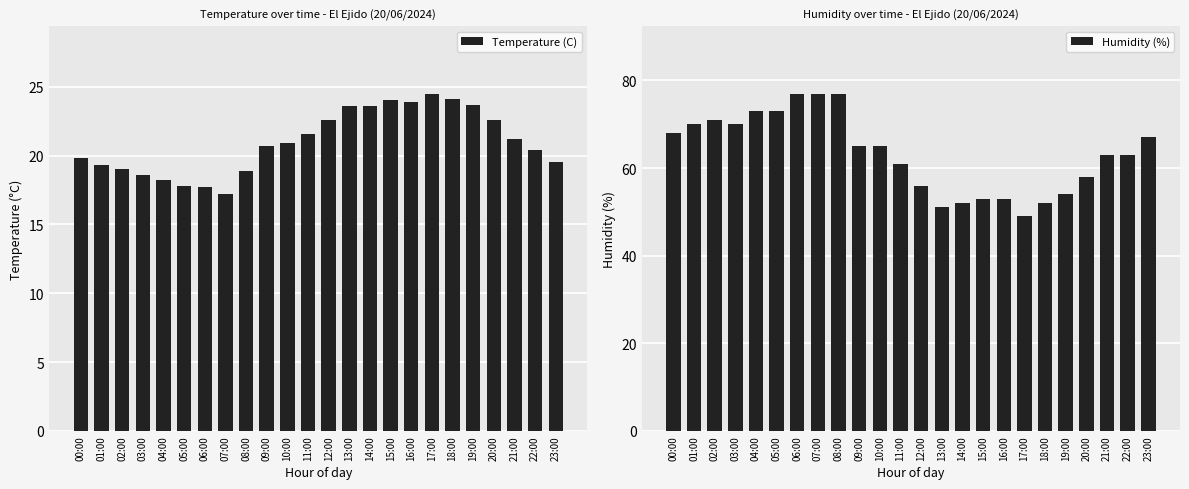

What is the label of the 11th bar from the right?

13:00